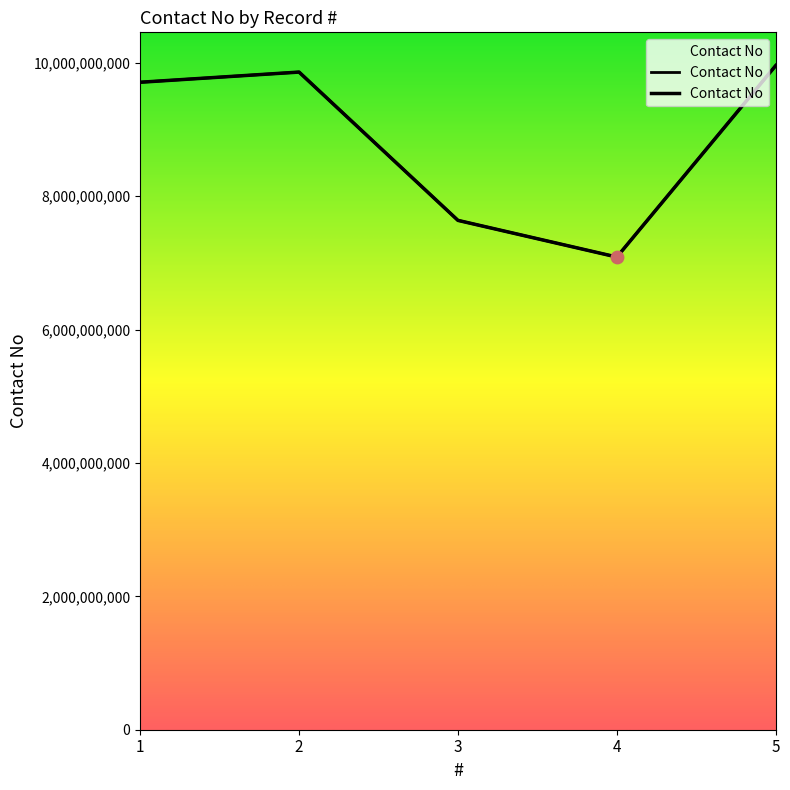

Which has a higher value, 1 or 5?

5